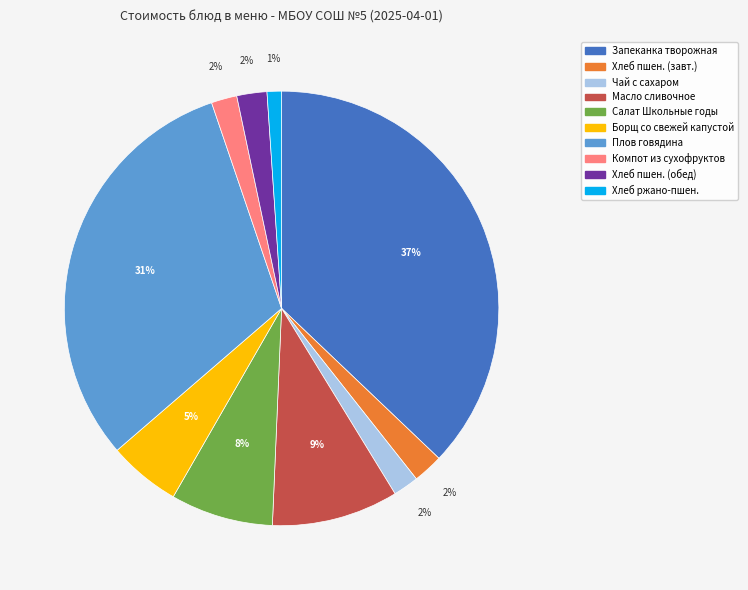

Is there a majority slice in this chart?

No